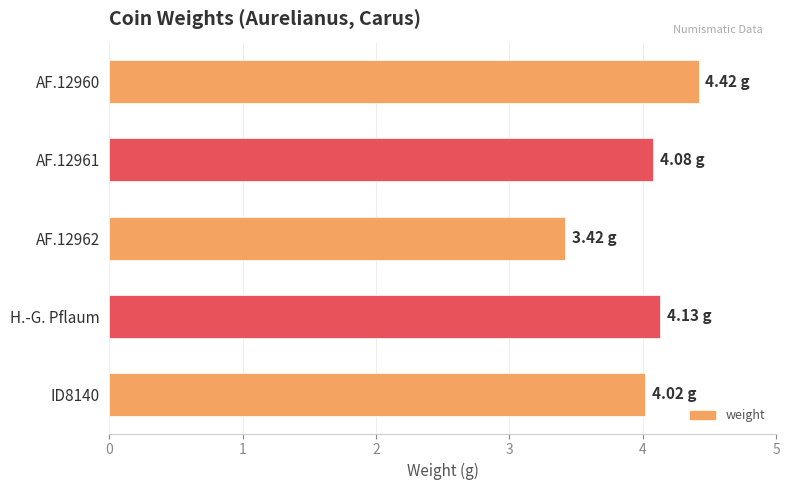

What is the difference between the maximum and minimum values?

1.0